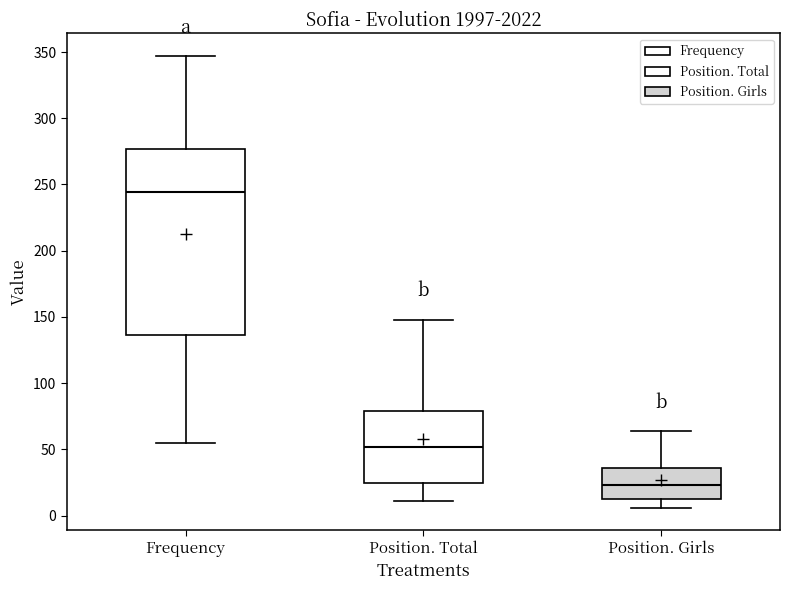

Which box's median line is the highest?

Frequency